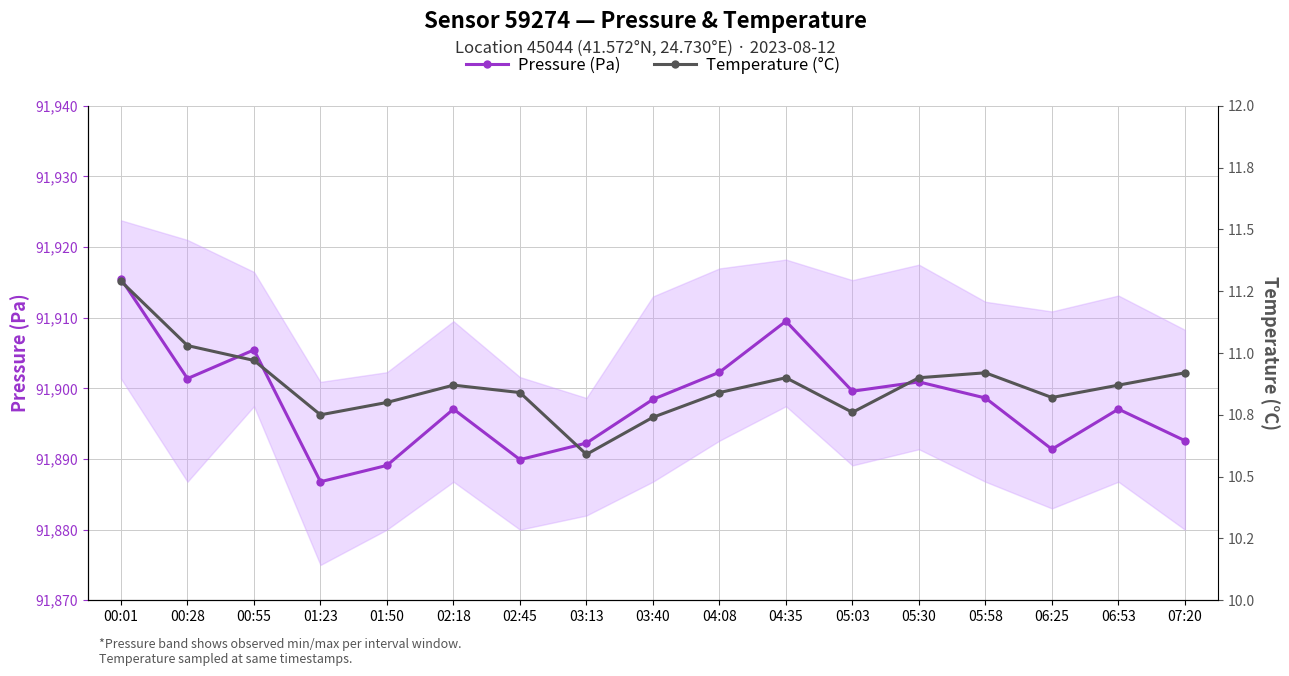

The value of Temperature (°C) at 05:30 is 14.2. True or false?

False